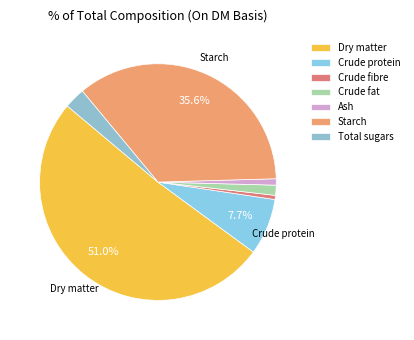

Combined, what portion of the pie is Starch and Crude fat?

37.0%